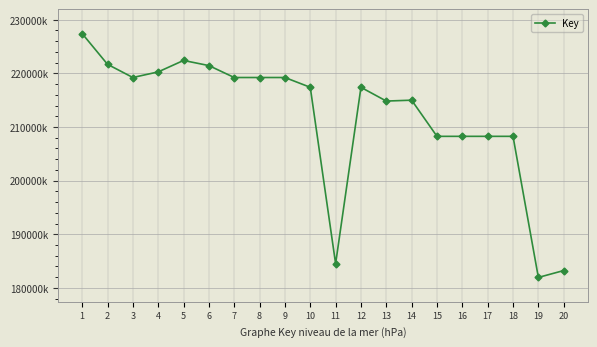

Reading left to right, list all the values displayed in this chart.

227411951	221686944	219227379	220274546	222408073	221449627	219226857	219226417	219227061	217400955	184518662	217397348	214834970	215000536	208259441	208259394	208259529	208259488	181955612	183240294